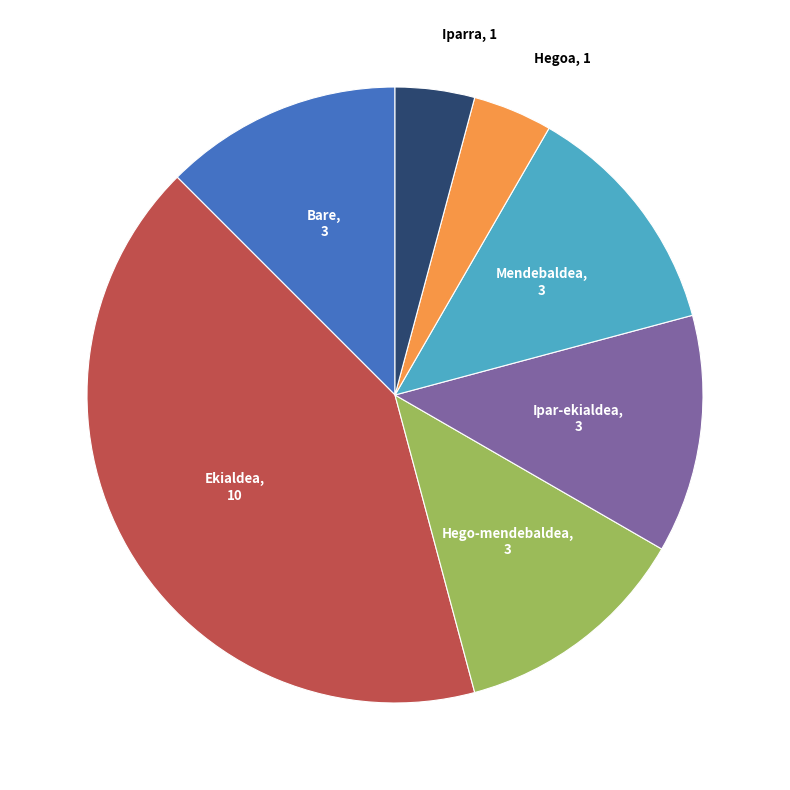

Is there a majority slice in this chart?

No